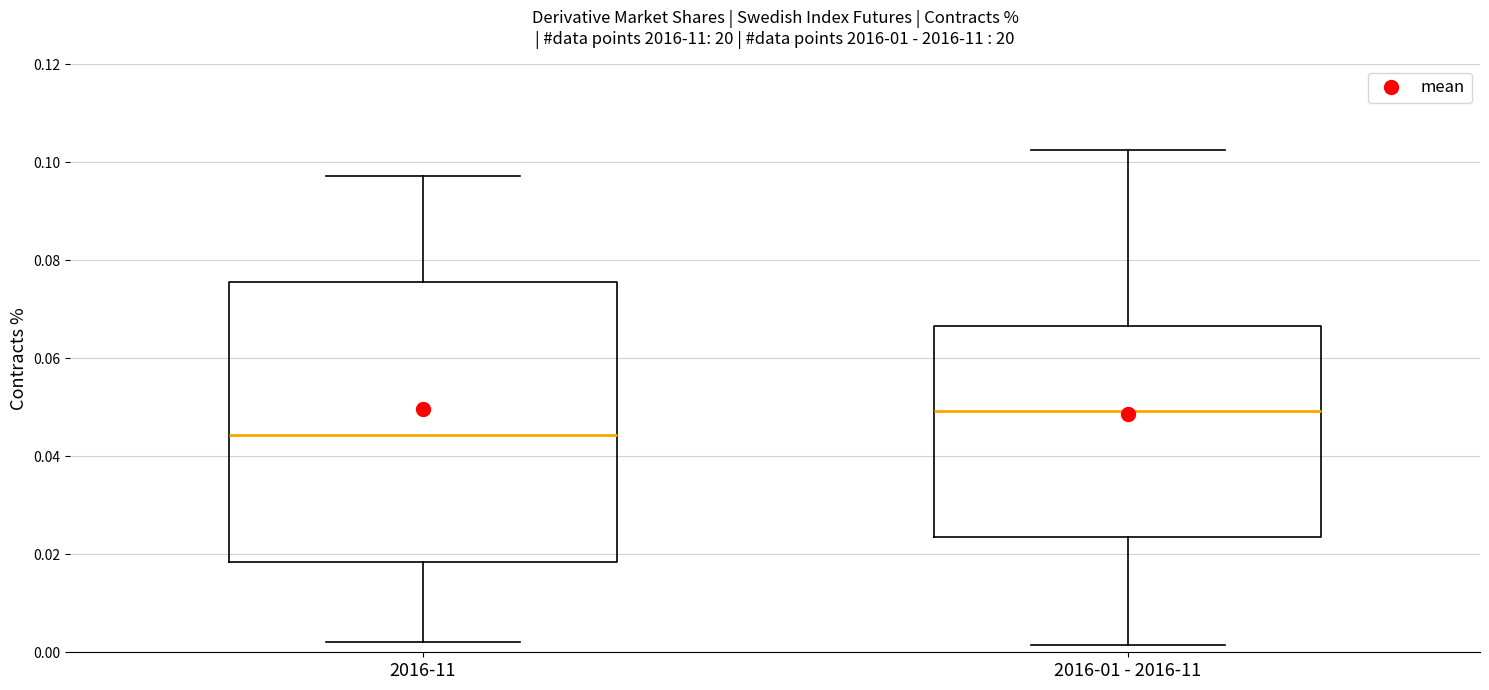

Where is the upper edge of the box for 2016-01 - 2016-11 on the y-axis? The values are not printed on the chart, so give them approximately, as read against the axis.

0.066